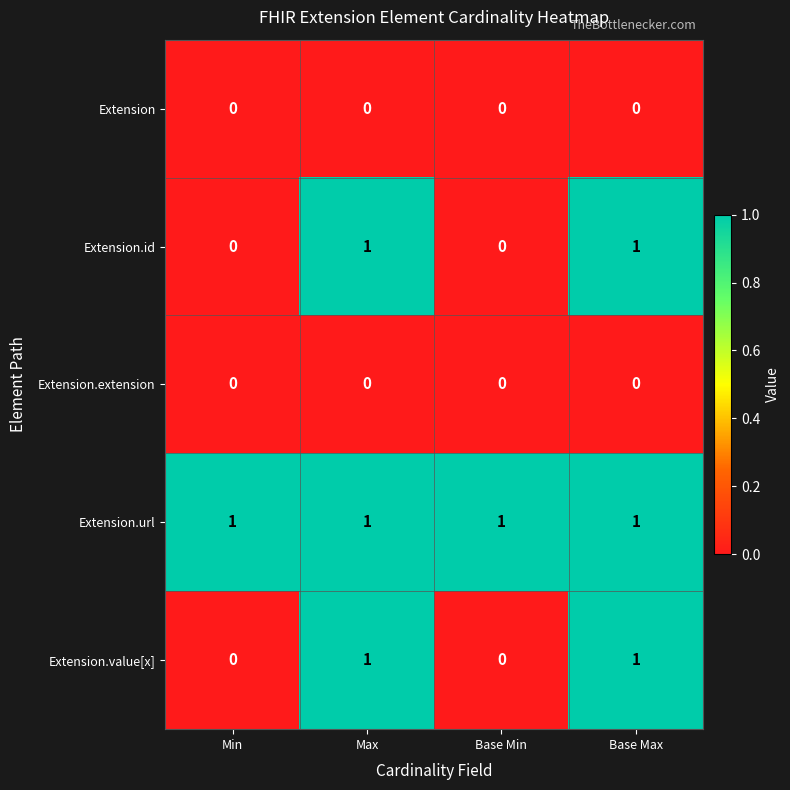

What is the sum of all Extension.url values?

4